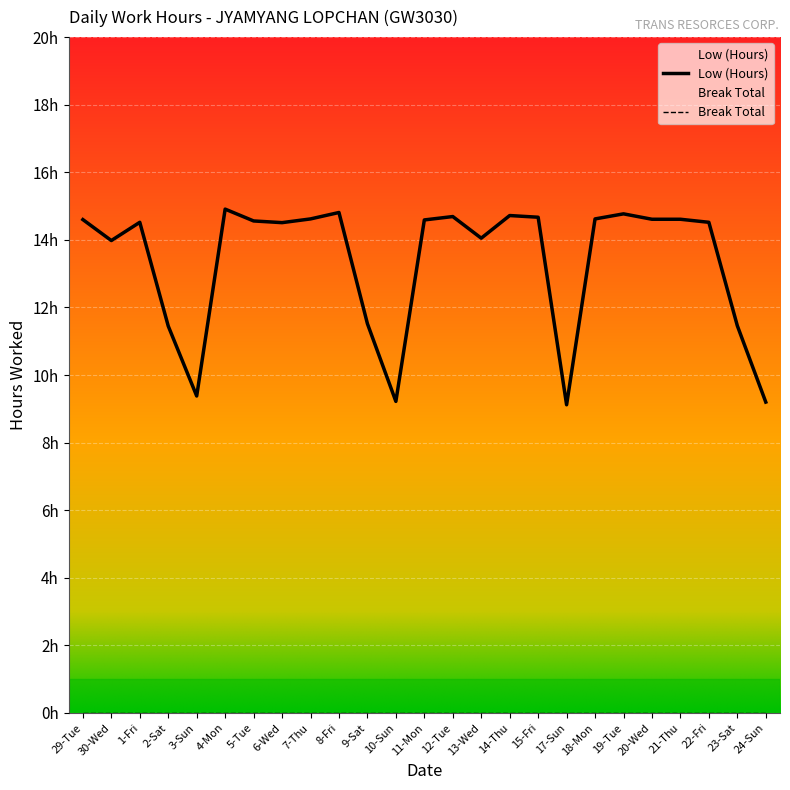

Reading right to left, extract all data points from this chart.

24-Sun=9.2	23-Sat=11.5	22-Fri=14.5	21-Thu=14.6	20-Wed=14.6	19-Tue=14.8	18-Mon=14.6	17-Sun=9.1	15-Fri=14.7	14-Thu=14.7	13-Wed=14.1	12-Tue=14.7	11-Mon=14.6	10-Sun=9.2	9-Sat=11.5	8-Fri=14.8	7-Thu=14.6	6-Wed=14.5	5-Tue=14.6	4-Mon=14.9	3-Sun=9.4	2-Sat=11.4	1-Fri=14.5	30-Wed=14.0	29-Tue=14.6